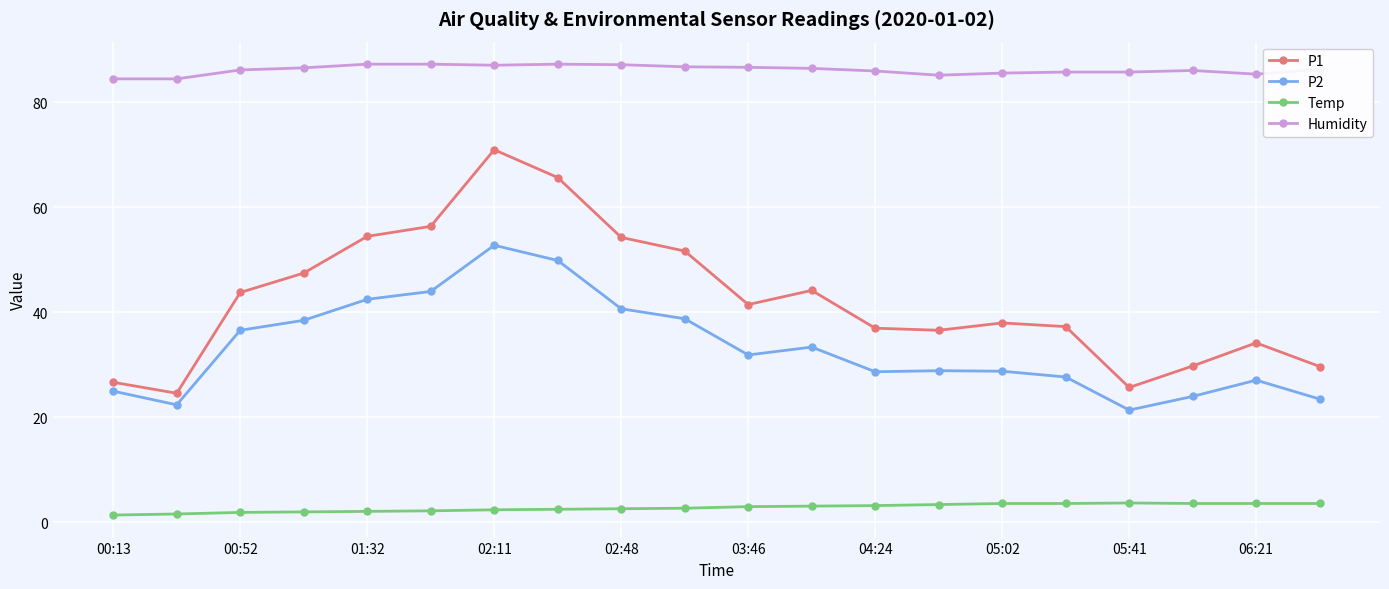

What is the value of the P1 point at the 15th from the left?

38.0